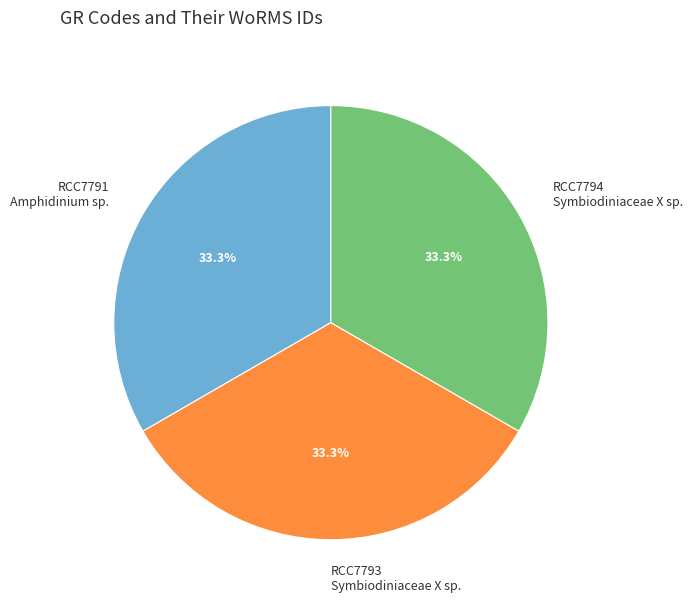

How much of the chart is everything except RCC7794?

66.7%